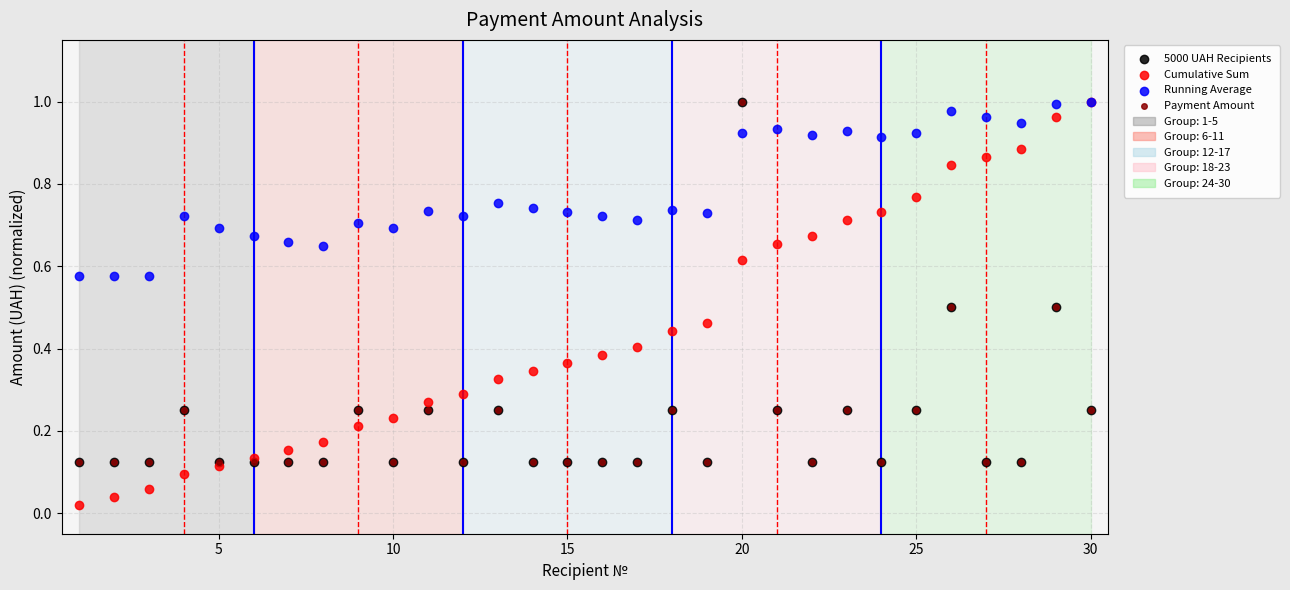

What are all the series names shown in the legend?

5000 UAH Recipients, Cumulative Sum, Running Average, Payment Amount